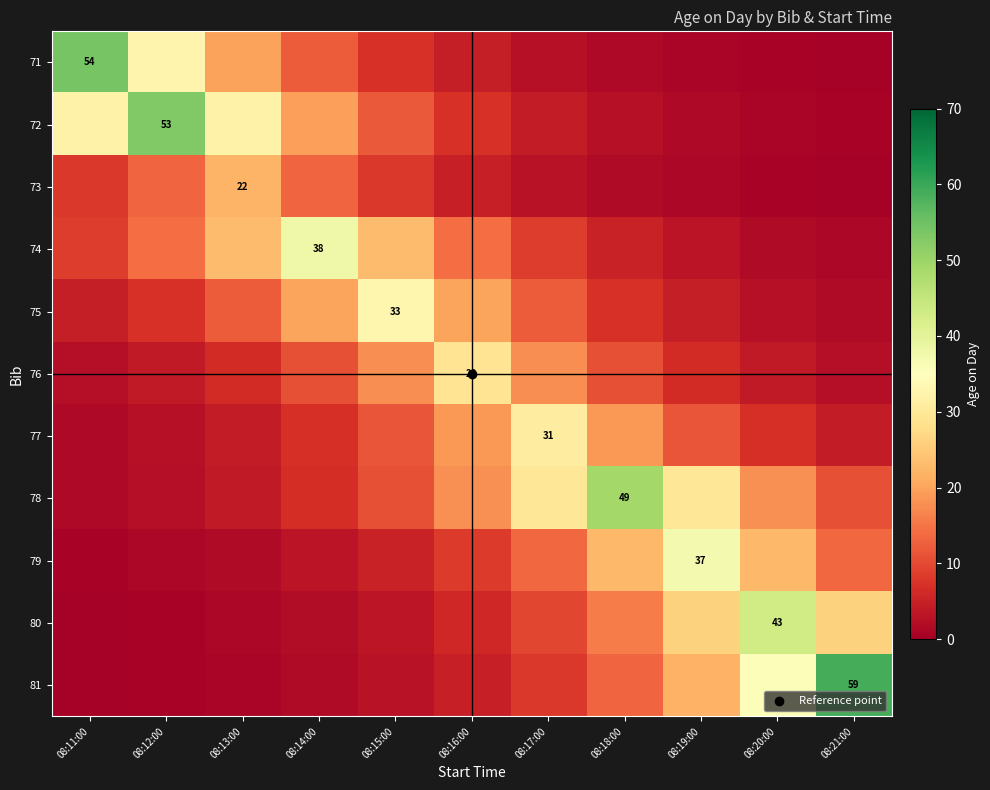

Count the number of categories in the chart.

11